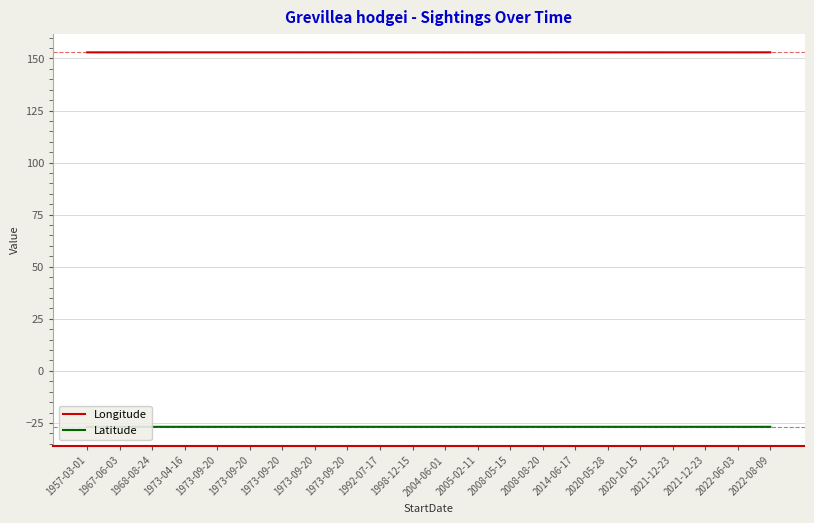

Where is the first local maximum for Longitude?

1973-09-20